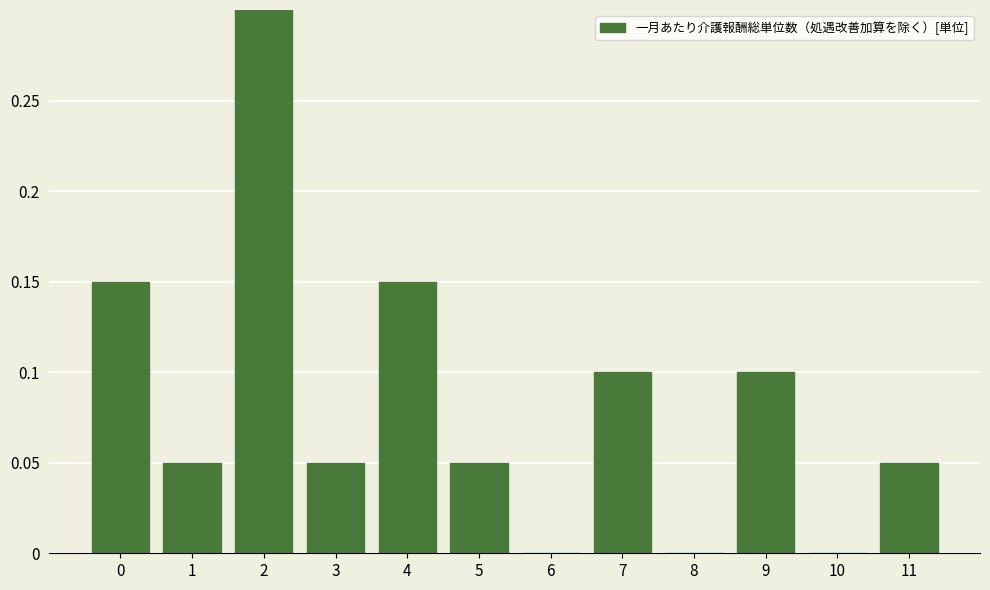

What is the greatest value displayed?

0.3